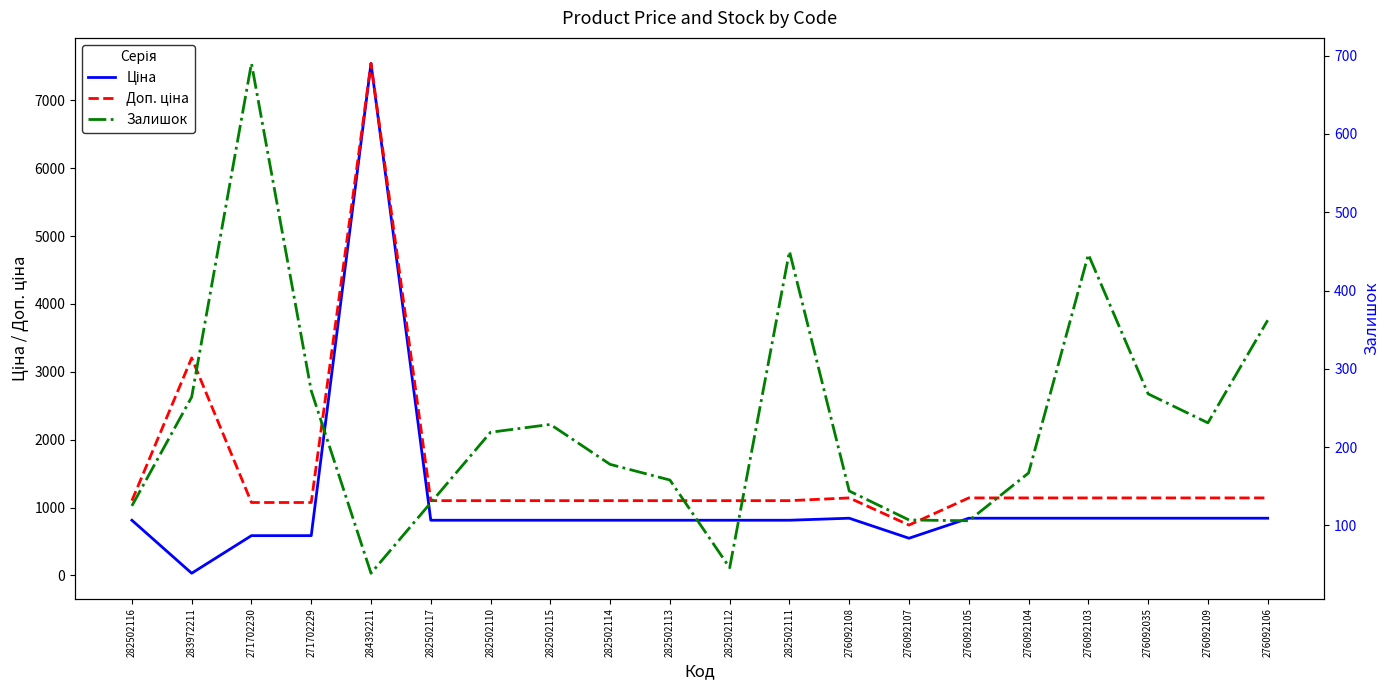

How many data points in Доп. ціна are less than 1101?

3